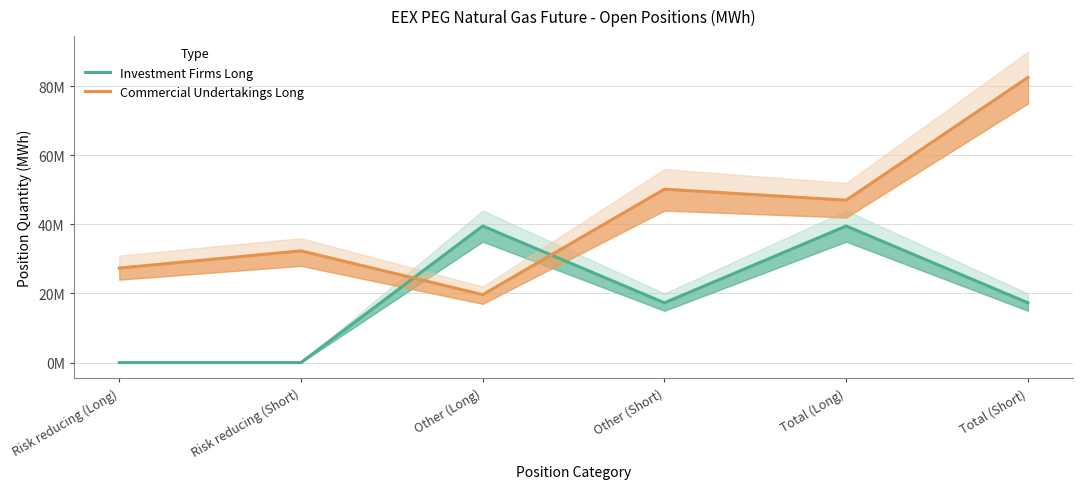

List the series in order of their peak value, highest first.

Commercial Undertakings Long, Investment Firms Long